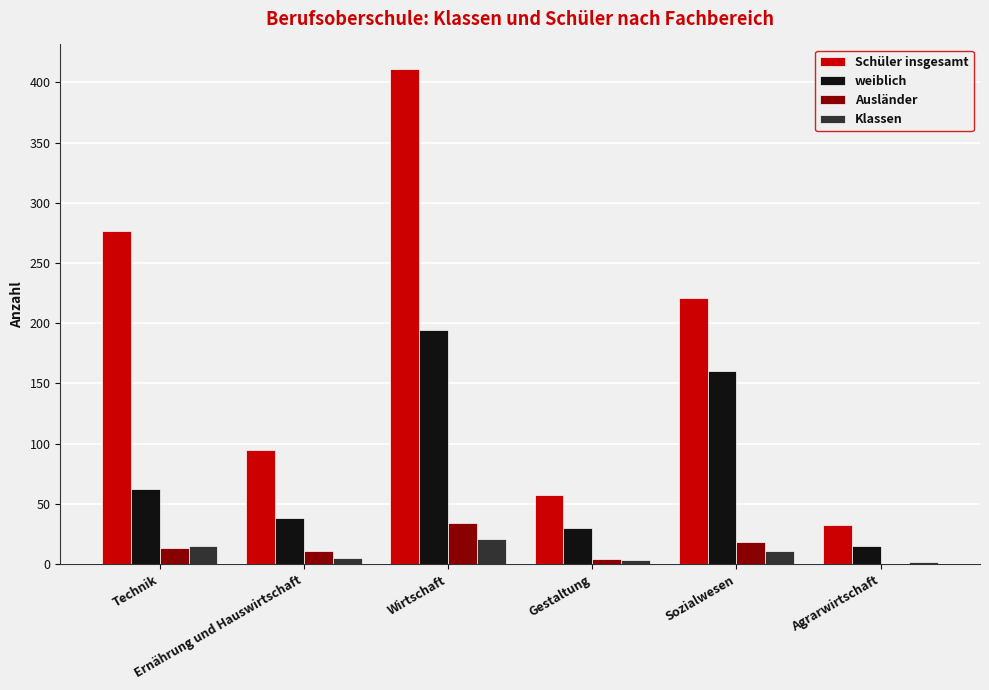

Are the bars grouped side by side (vs. stacked)?

Yes